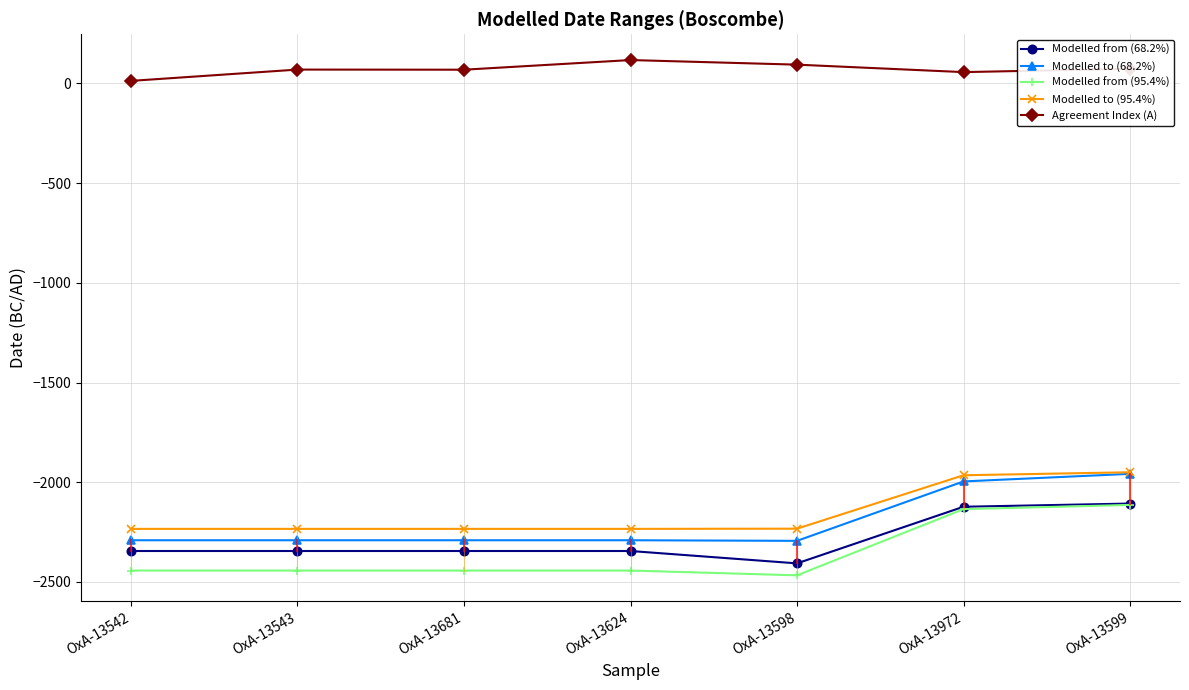

What is the sum of the Agreement Index (A) values at OxA-13542 and OxA-13681?

82.3